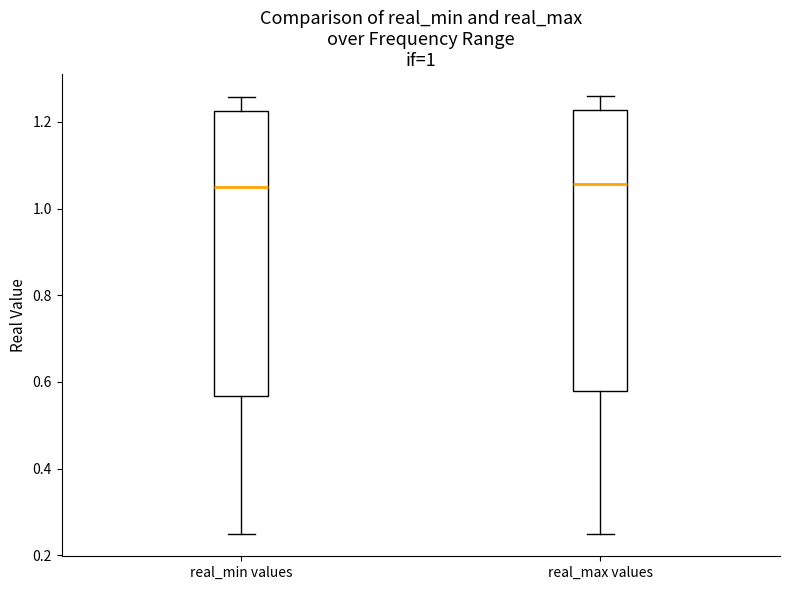

Reading left to right, transcribe this box plot: for each box, give where its median line is, the range the box spans, and where its two whiskers end, as read against the y-axis. The values are not printed on the chart, so give them approximately, as read against the axis.

real_min values: median 1.06, box 0.56 to 1.22, whiskers 0.24 to 1.26
real_max values: median 1.06, box 0.58 to 1.22, whiskers 0.24 to 1.26